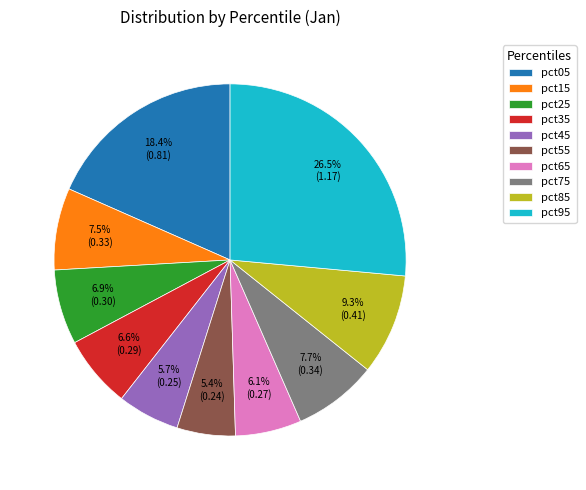

How many segments does this pie chart have?

10